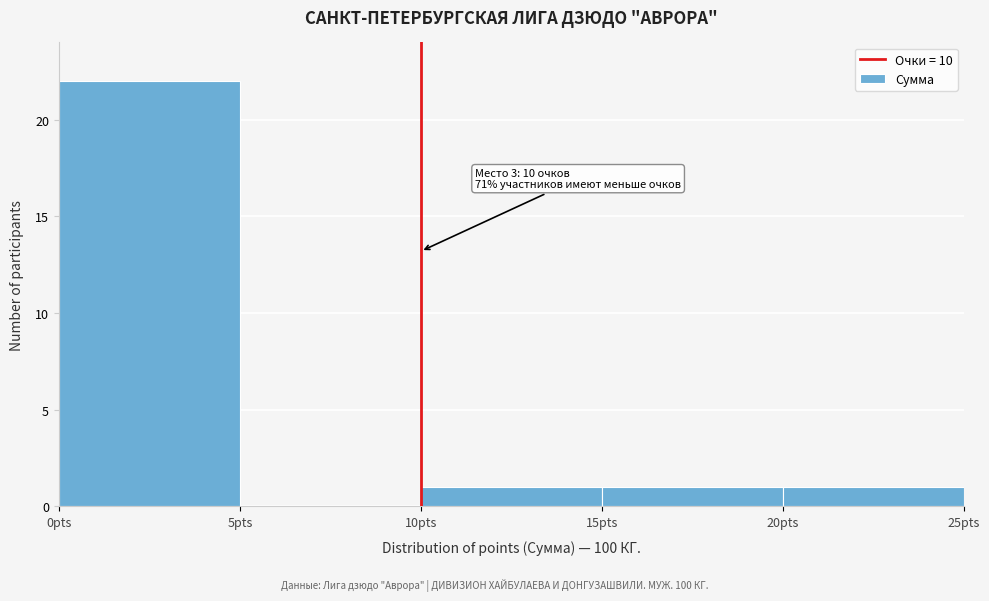

Which range on the x-axis has the tallest bar?

0 to 5